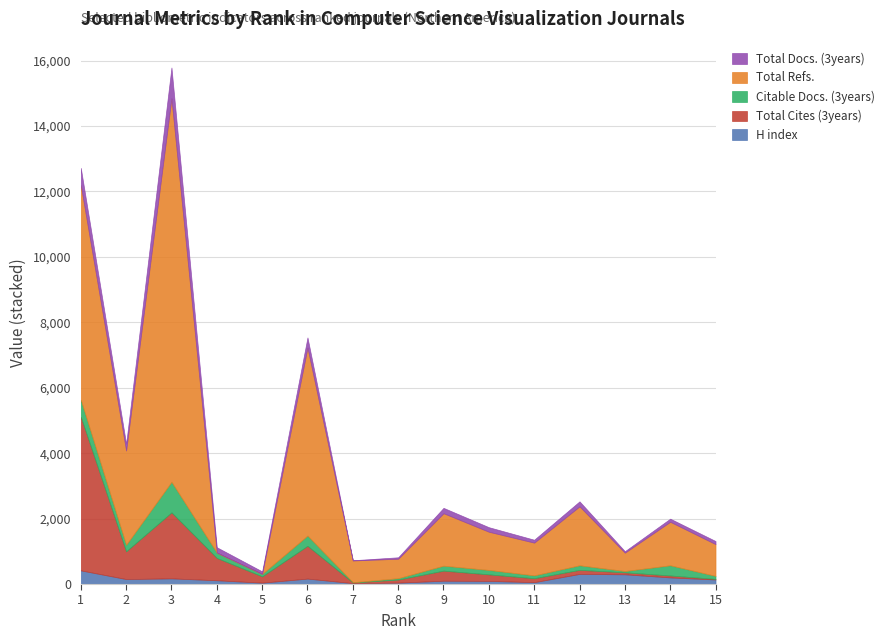

How many values in the Citable Docs. (3years) series are below 140?

7